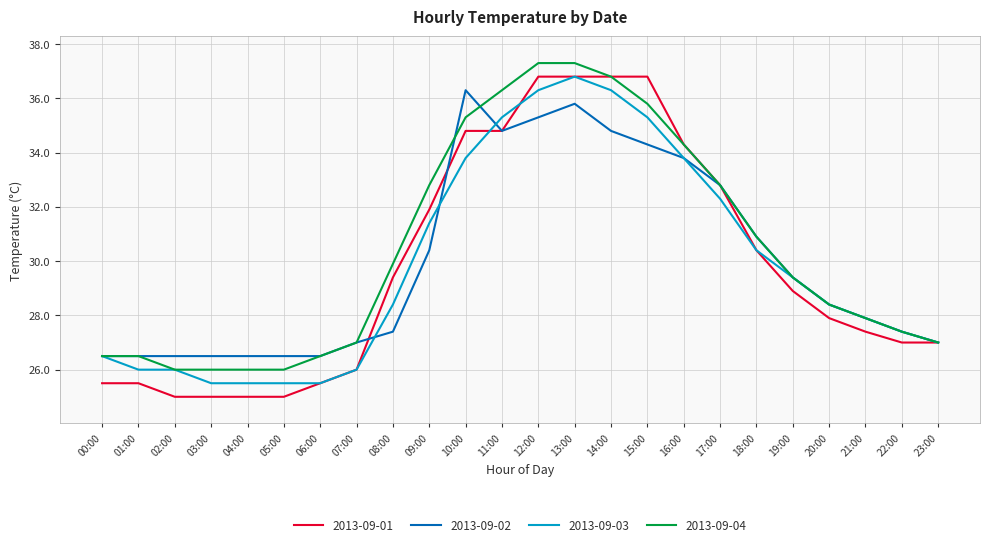

Read the 2013-09-04 value at 09:00.

32.8